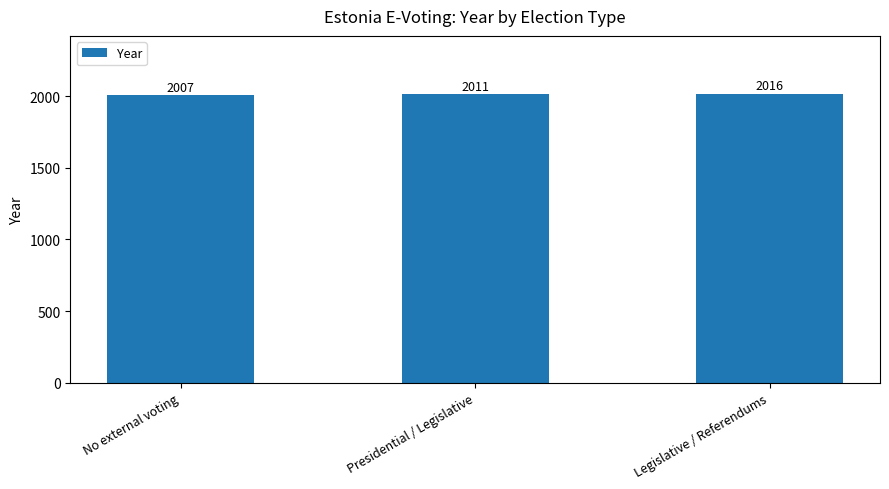

What is the sum of all values?

6034